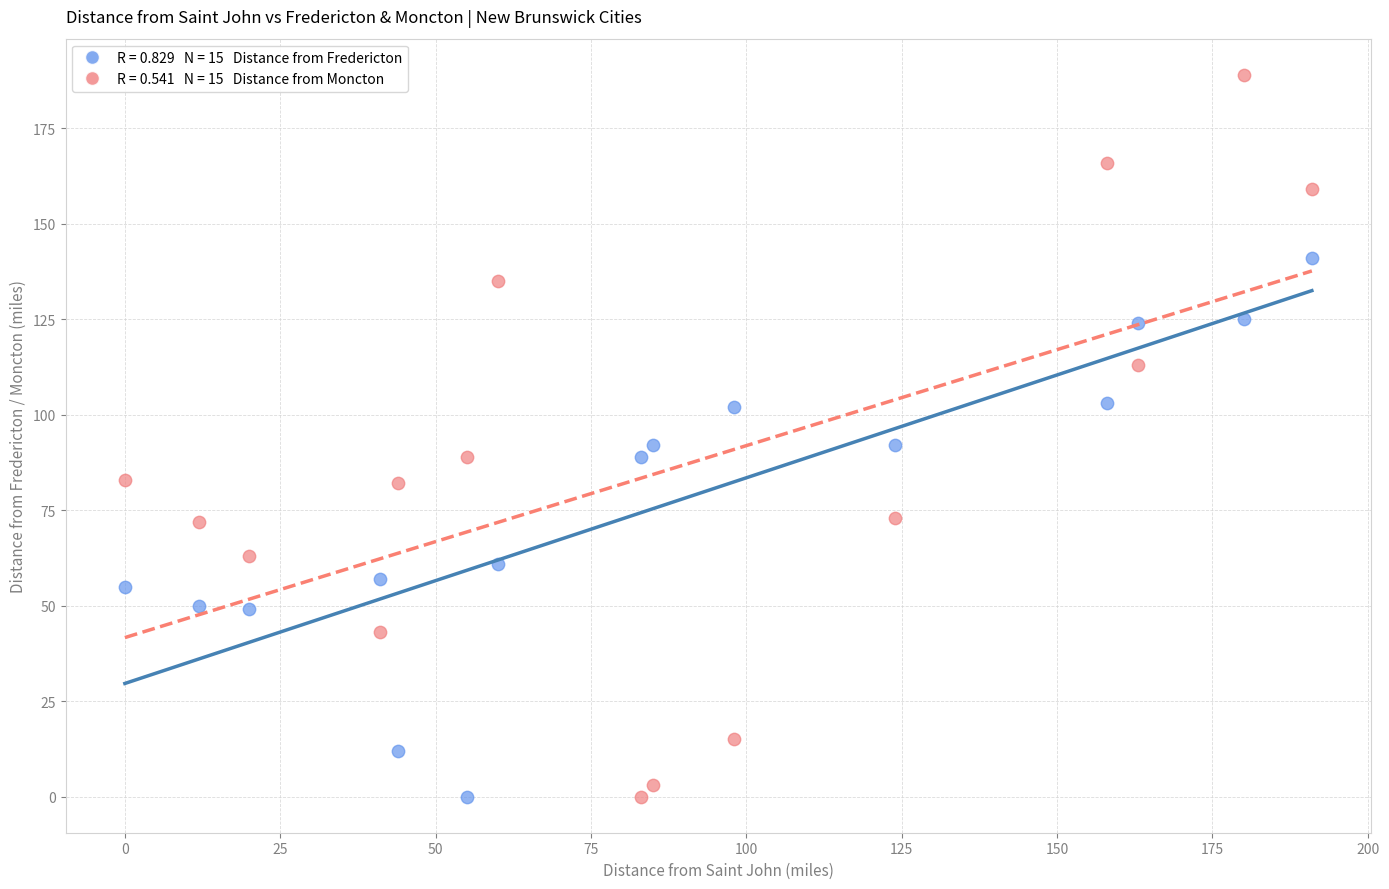

Across all data points, what is the range of X values (max minus min)?

191